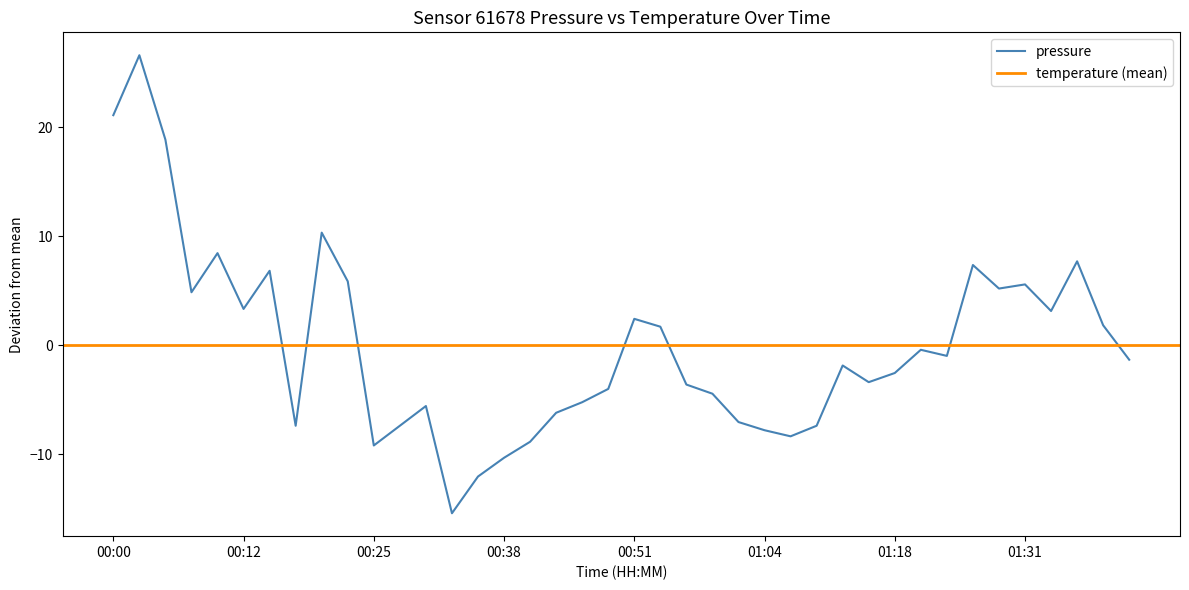

How many values are above zero?

17